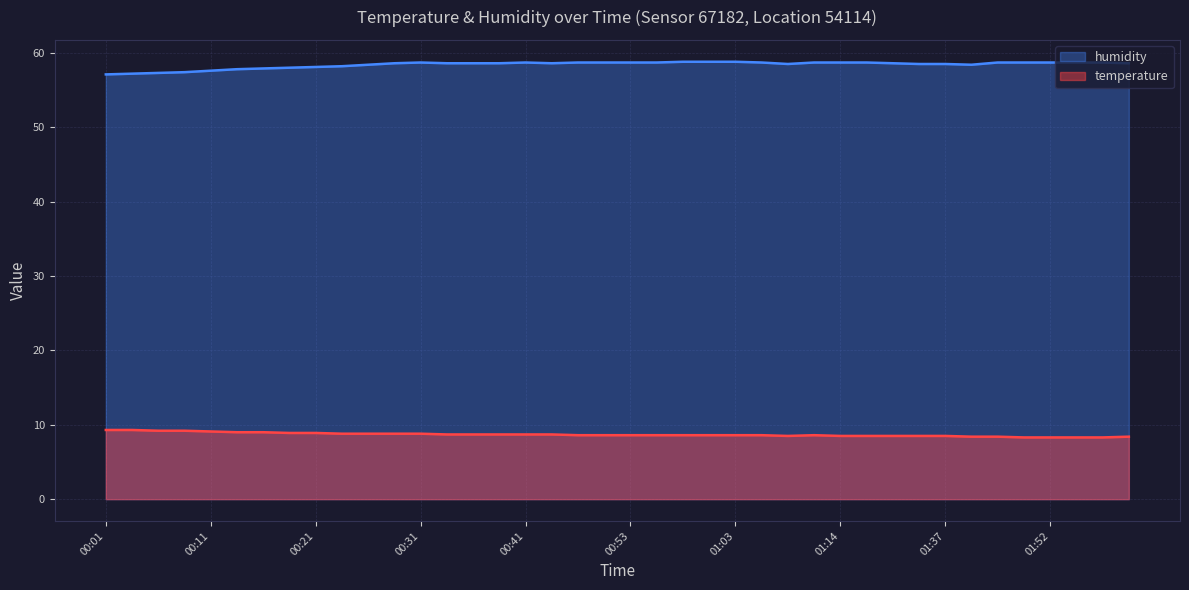

What is the average value of the temperature series?

8.7